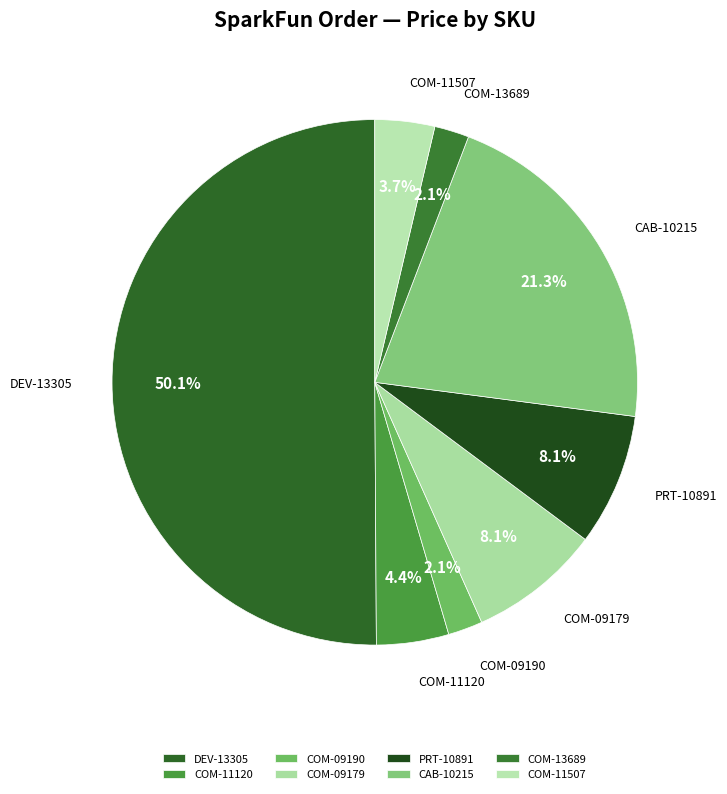

Which slice represents more than half of the pie?

DEV-13305